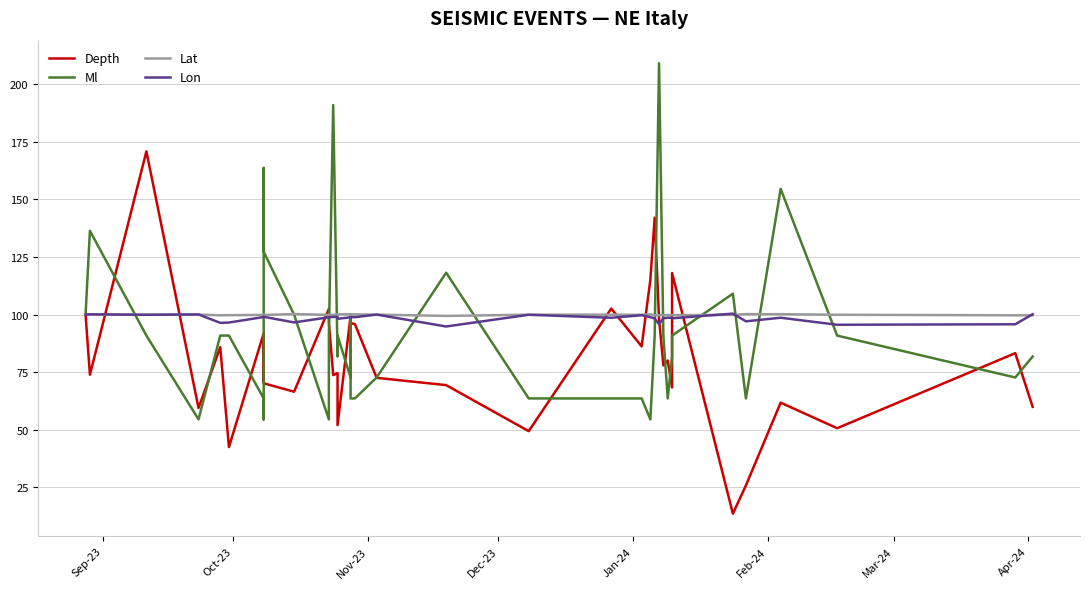

At which category does Lon reach its first local peak?

Oct-23